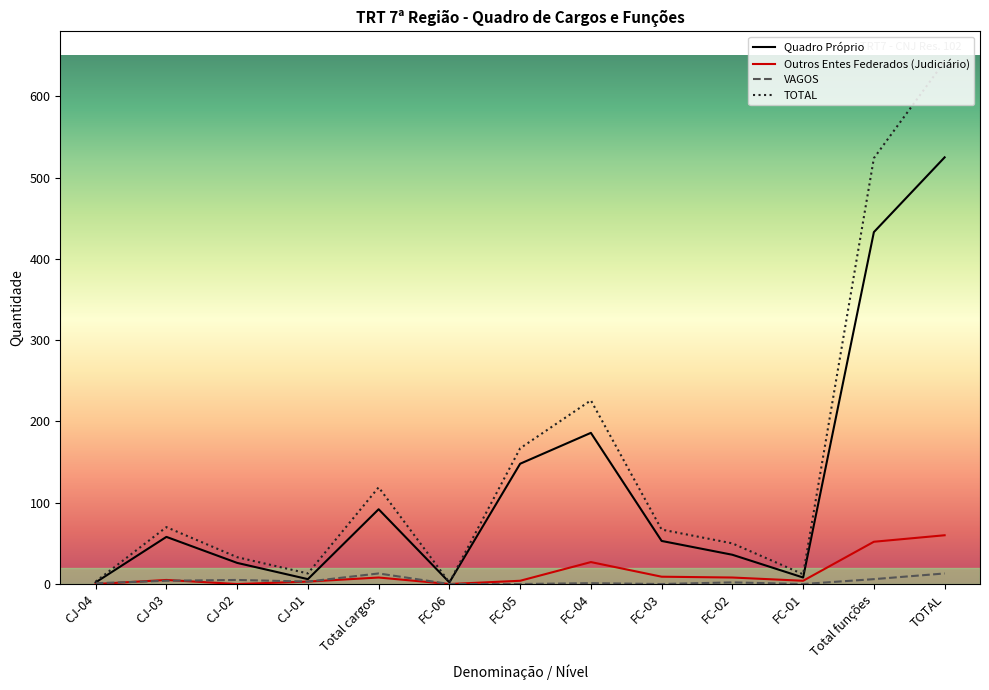

Which series changed the most between FC-01 and Total funções?

TOTAL